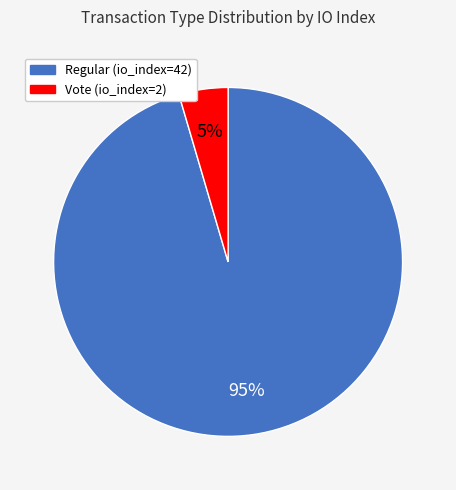

What is the smallest slice in the pie chart?

Vote (io_index=2)